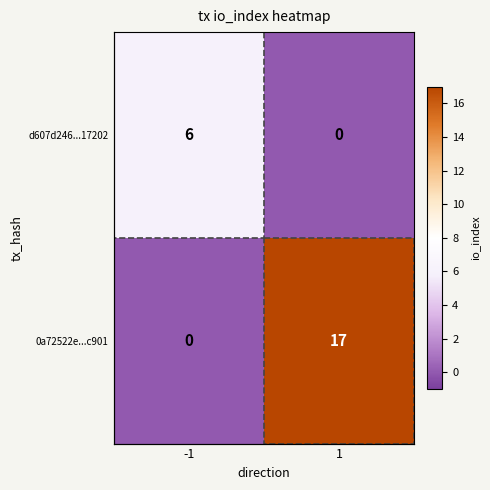

True or false: 0a72522e...c901 has a value of 17 at 1.

True